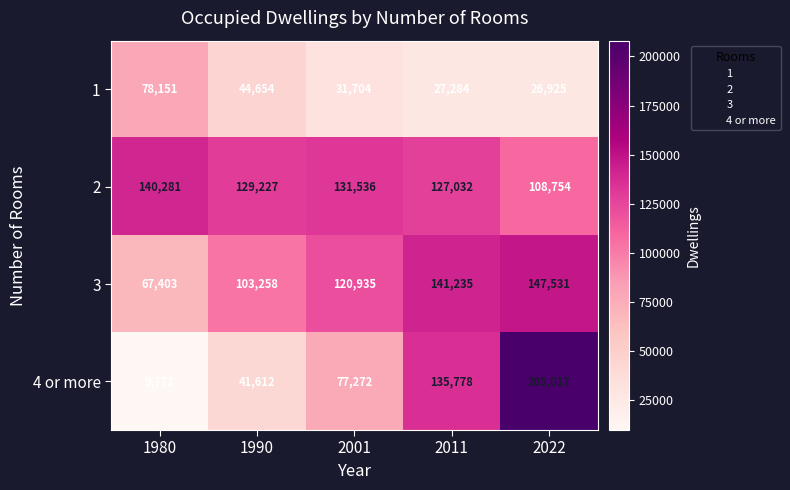

What is the difference between the highest and lowest values at 1990?

87615